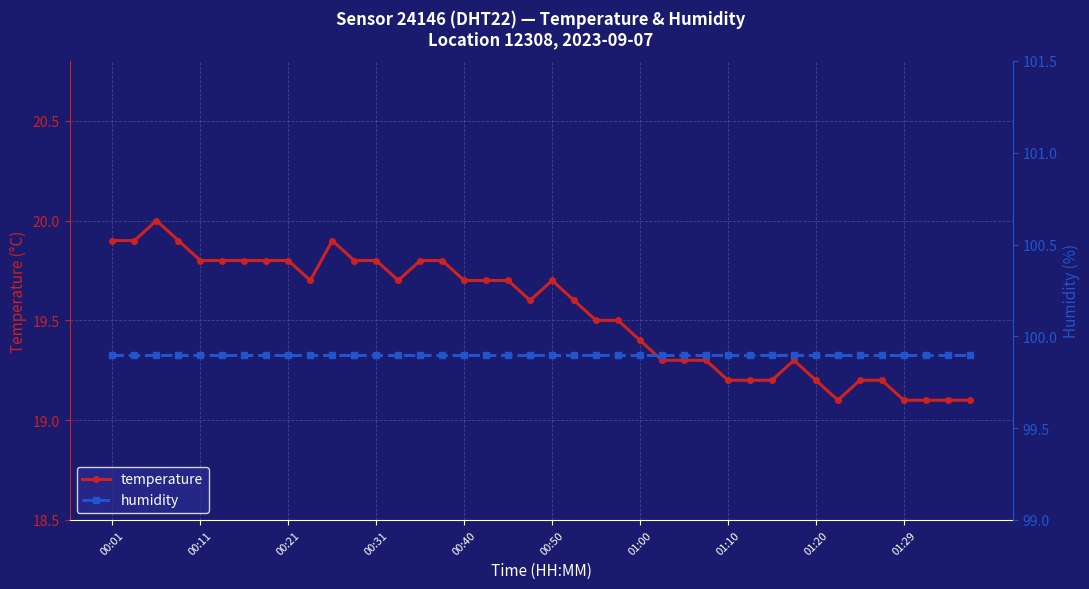

Which label corresponds to the largest value in the chart?

00:01